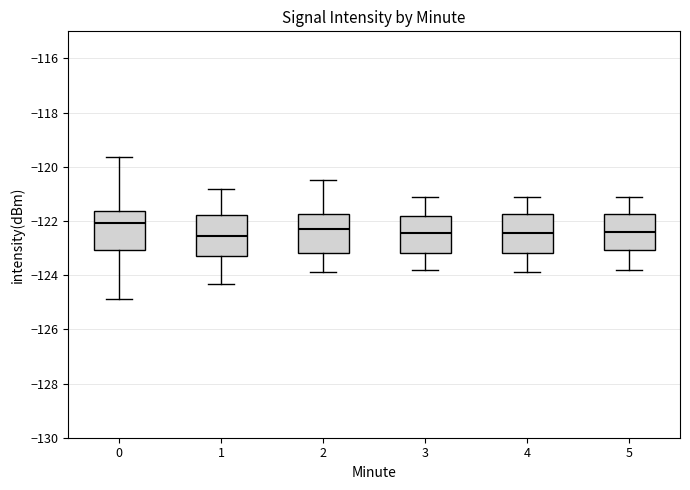

Where is the upper edge of the box at x = 4 on the y-axis? The values are not printed on the chart, so give them approximately, as read against the axis.

-121.8